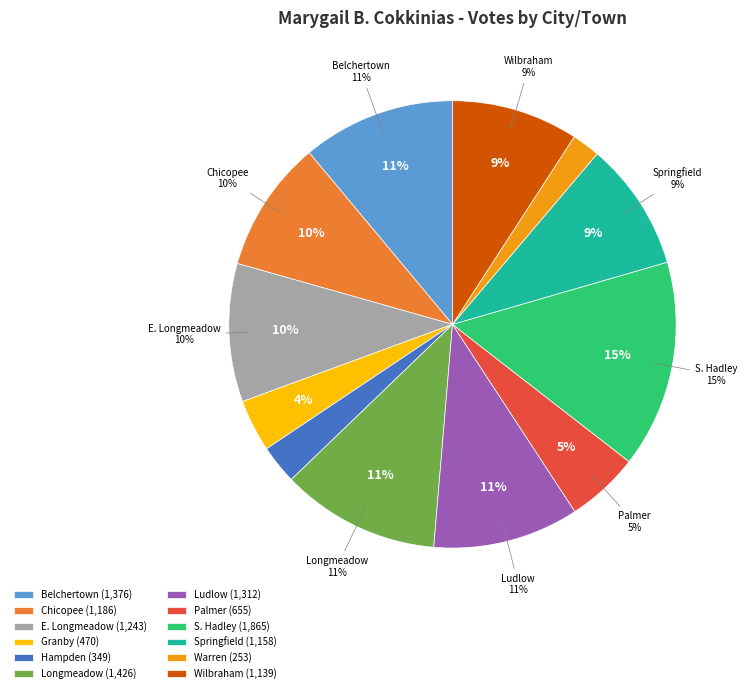

Rank the categories by value from lowest to highest.

Warren, Hampden, Granby, Palmer, Wilbraham, Springfield, Chicopee, E. Longmeadow, Ludlow, Belchertown, Longmeadow, S. Hadley